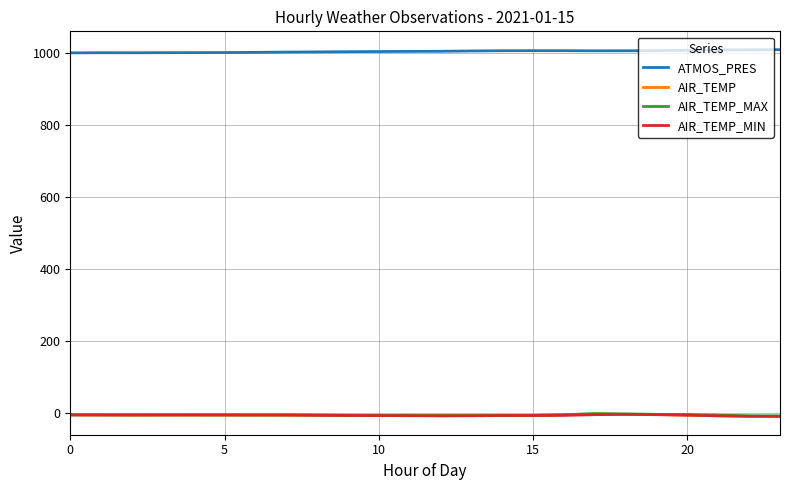

What is the maximum value shown in the chart?

1009.8